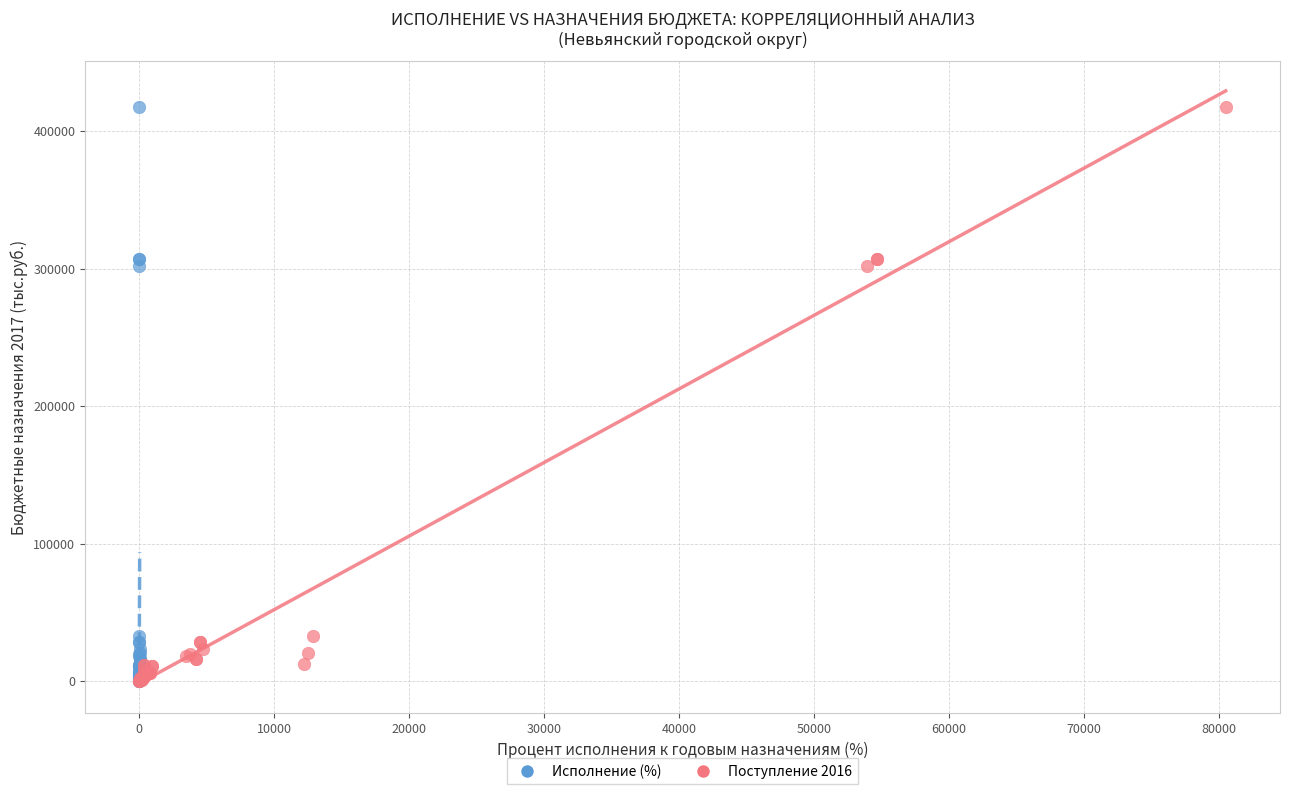

What are all the series names shown in the legend?

Исполнение (%), Поступление 2016